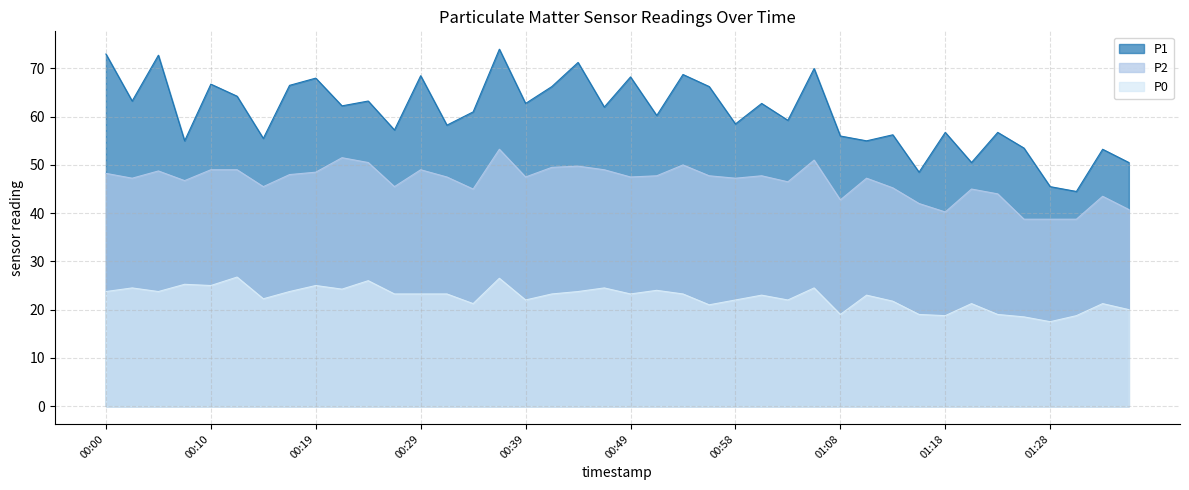

What value does the P0 series have at 00:36?

26.5